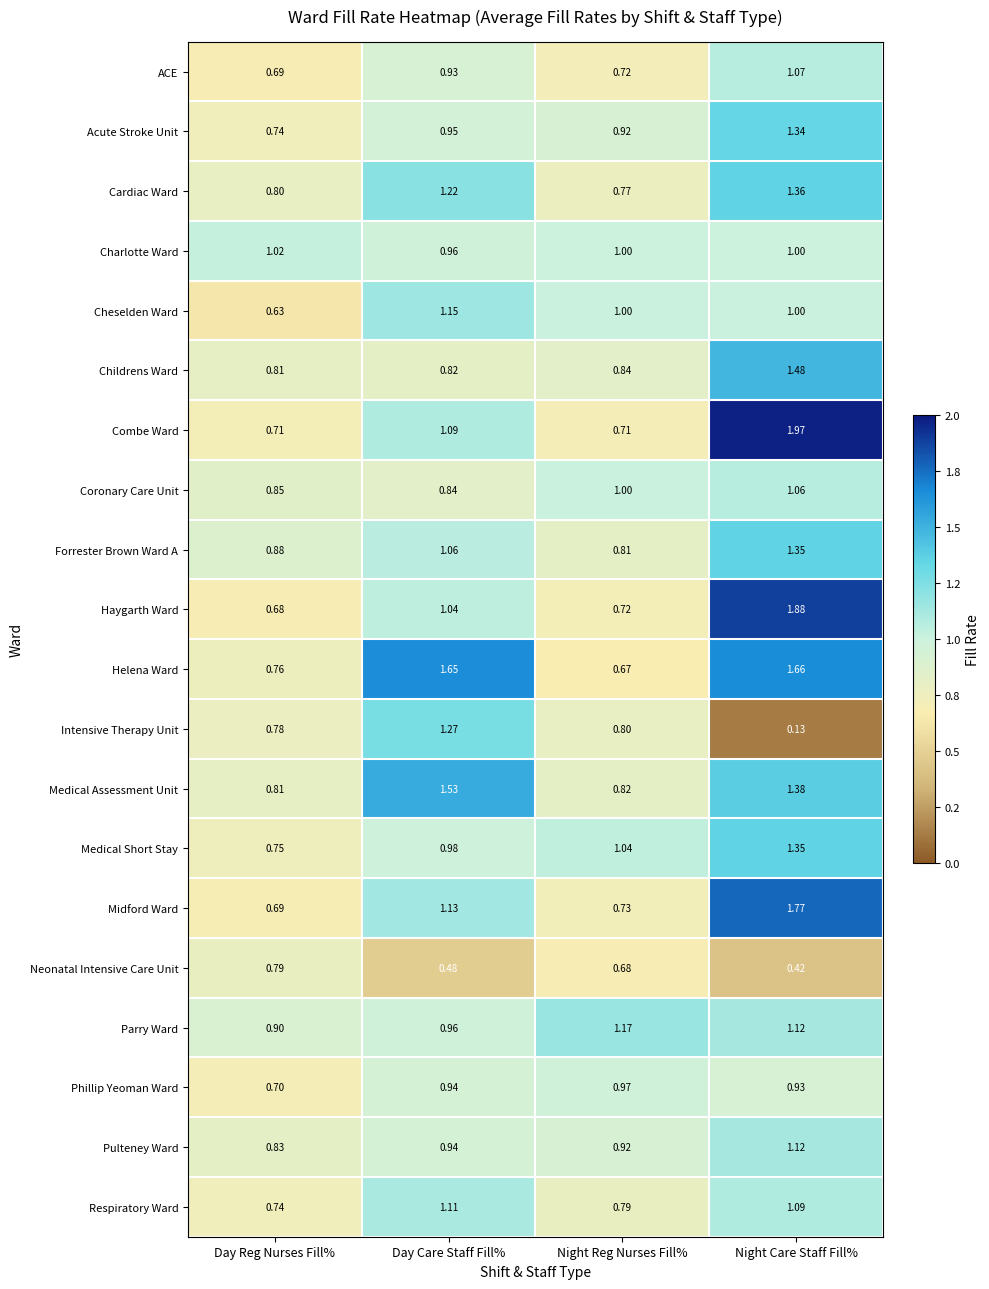

At how many categories does at least one series exceed 0?

4